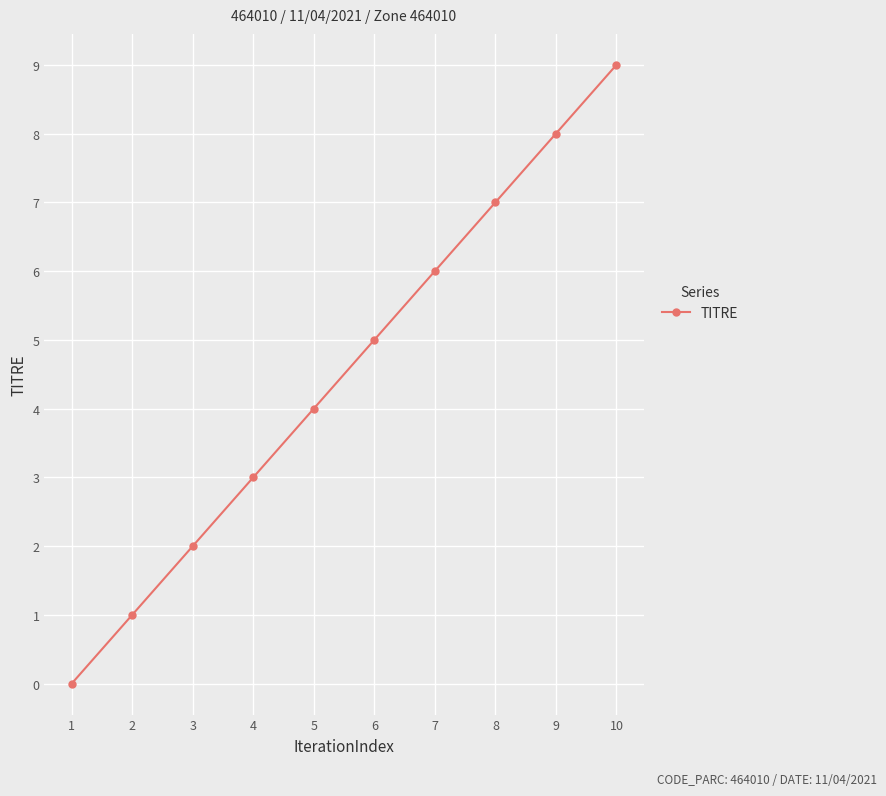

Rank the categories by value from highest to lowest.

10, 9, 8, 7, 6, 5, 4, 3, 2, 1